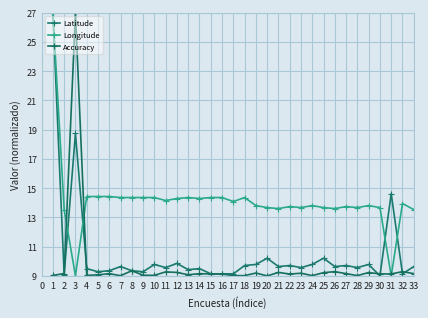

Is the value of Latitude at 18 greater than the value of Accuracy at 14?

Yes